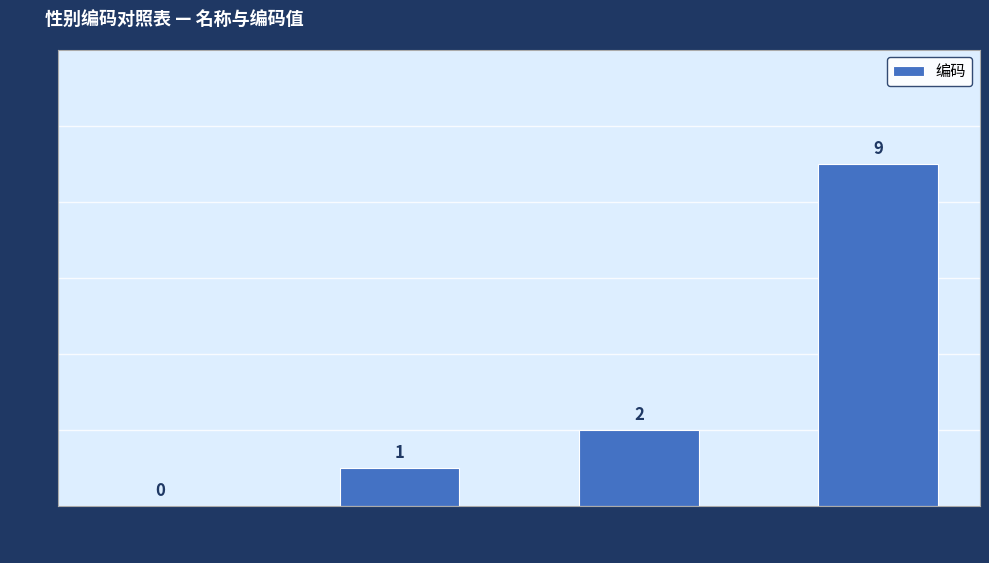

Count the values in the range 1 to 9.

3